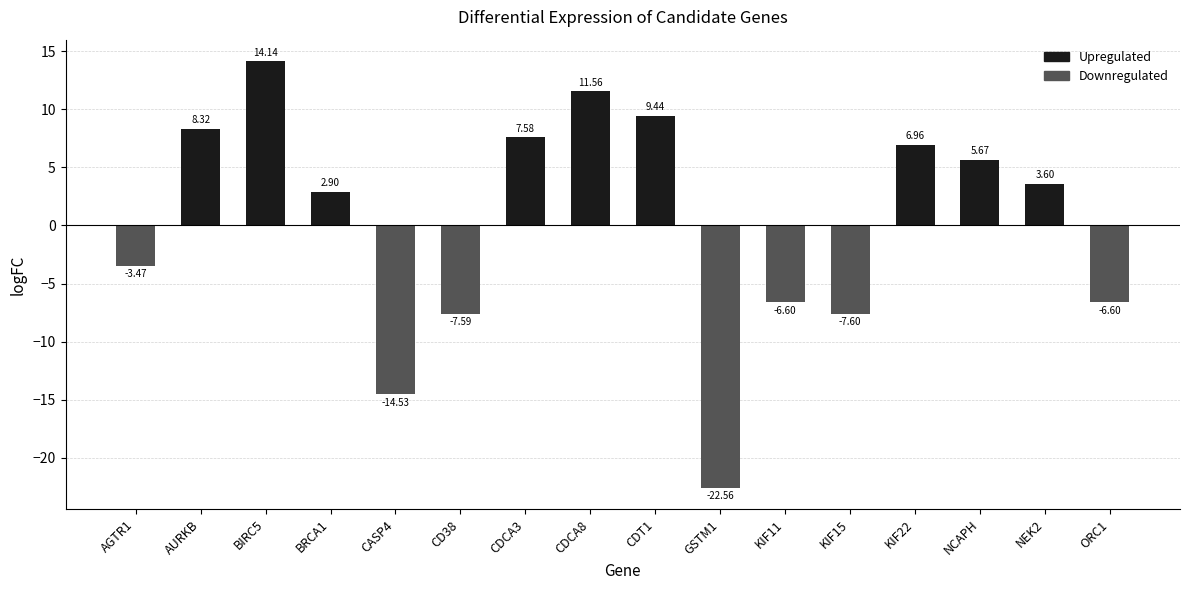

What is the label of the 3rd bar from the right?

NCAPH